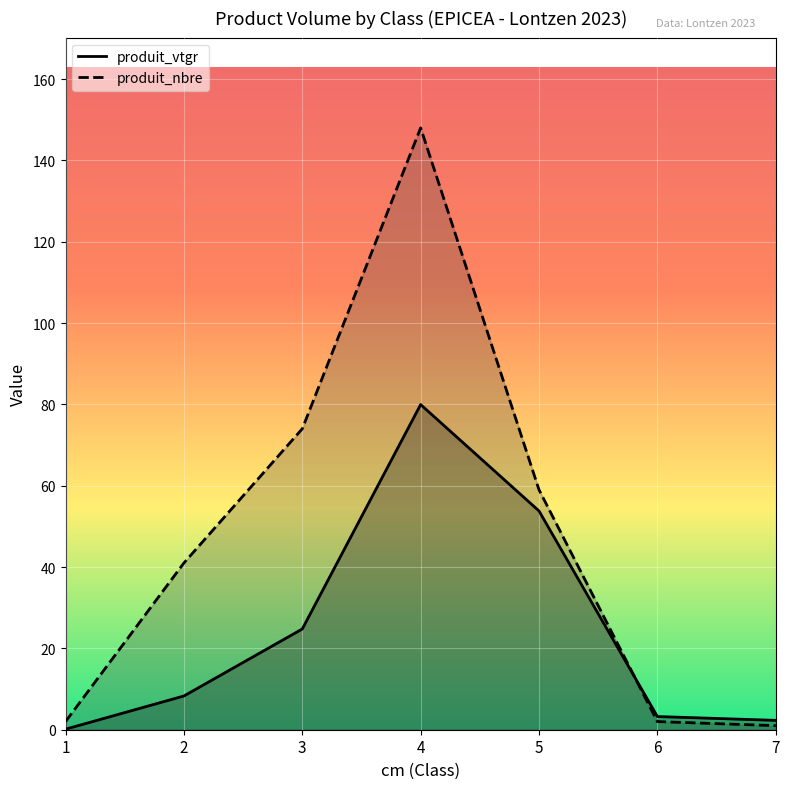

What are all the series names shown in the legend?

produit_vtgr, produit_nbre